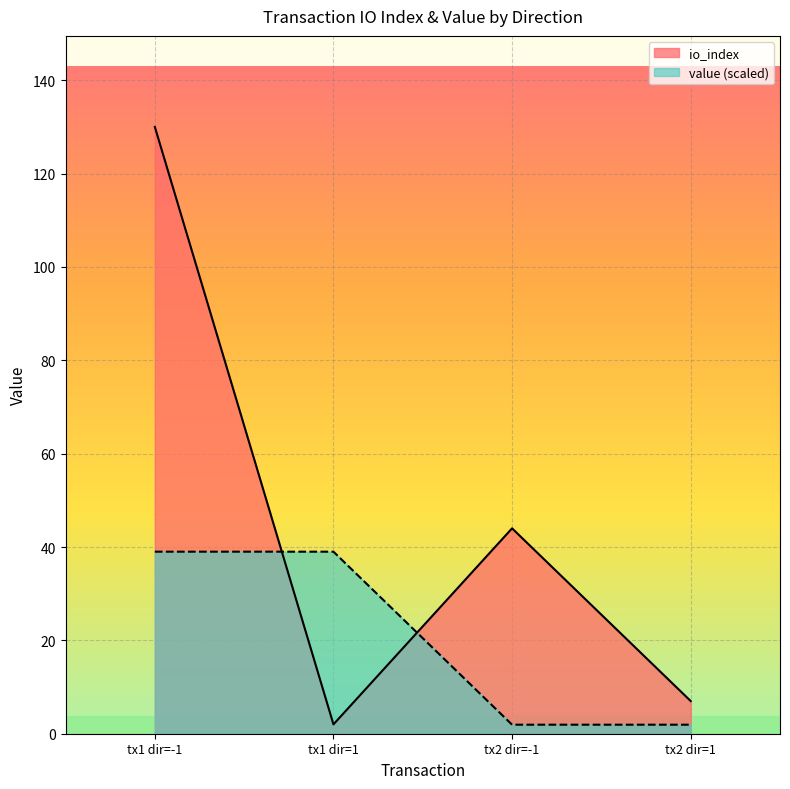

Rank the series by their average value, from highest to lowest.

io_index, value (scaled)